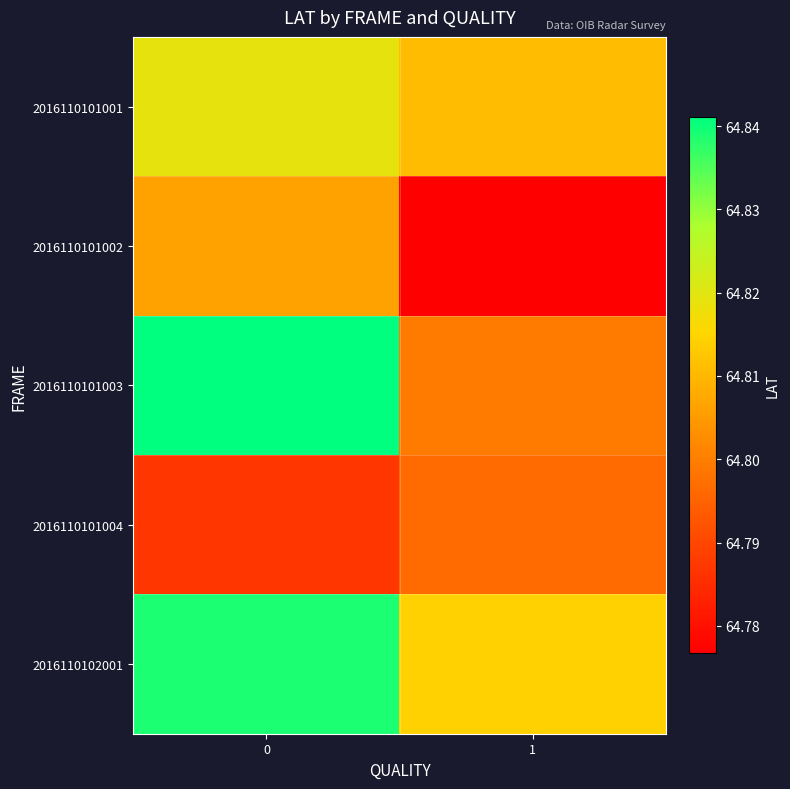

Which series has the largest range (max minus min)?

2016110101003